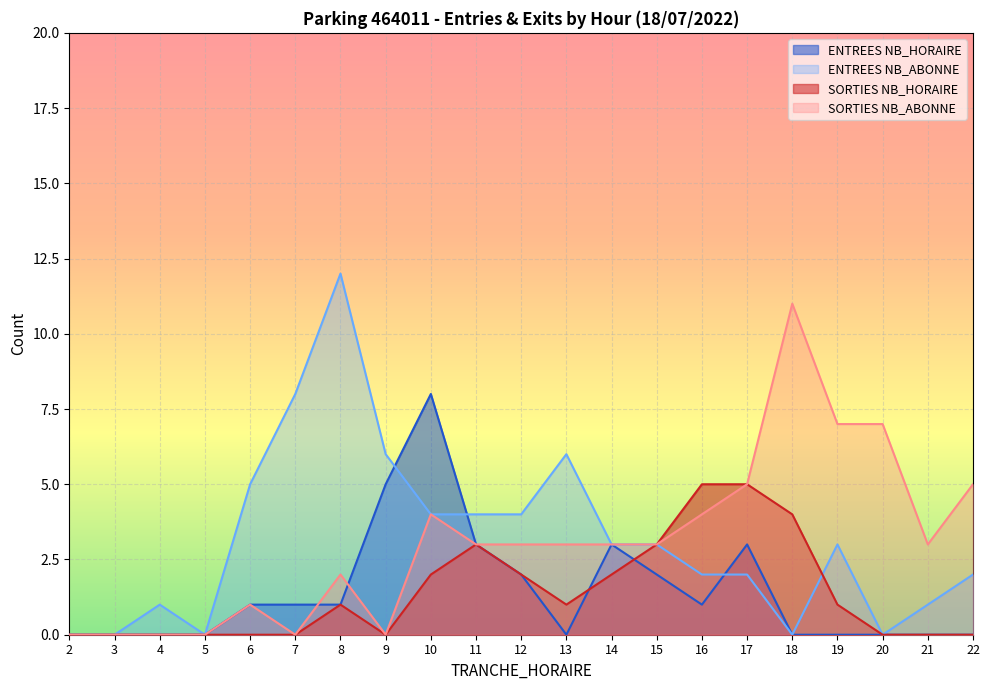

At how many categories does at least one series exceed 8?

2